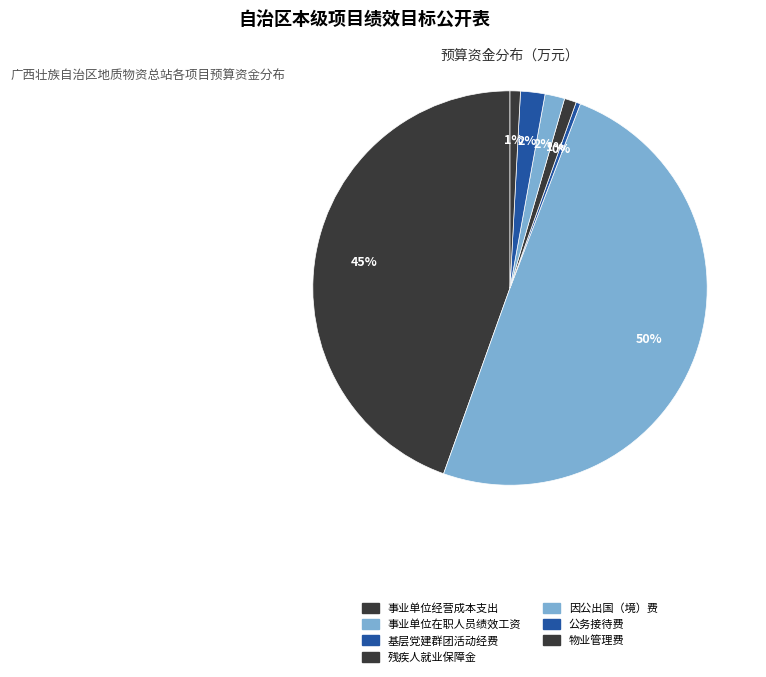

Is it true that 残疾人就业保障金 is 1% of the pie?

True